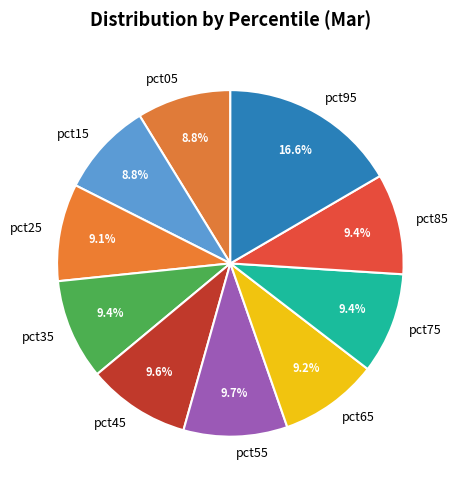

Which category has the biggest portion of the pie?

pct95